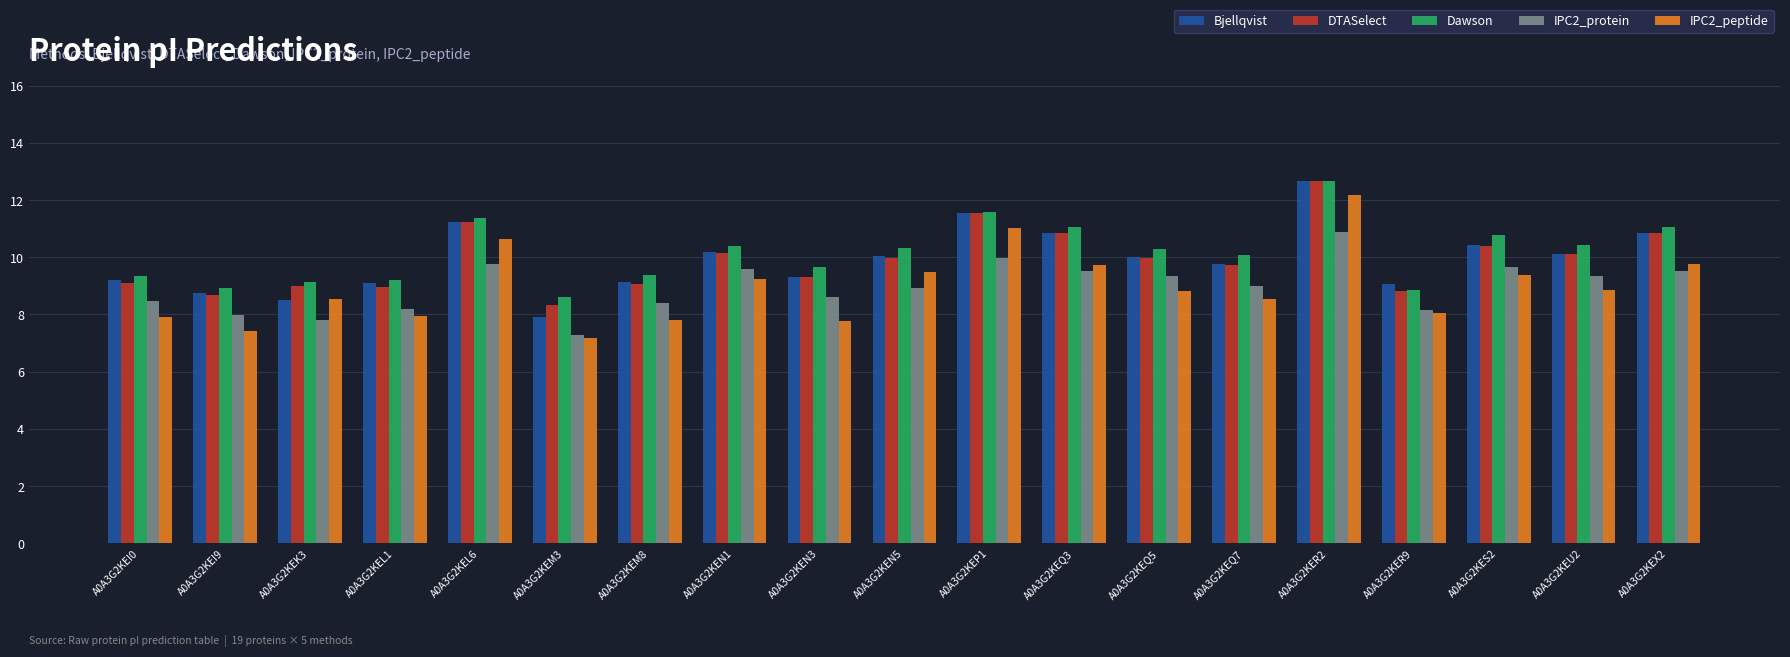

At which label is Dawson closest to 10?

A0A3G2KEQ7